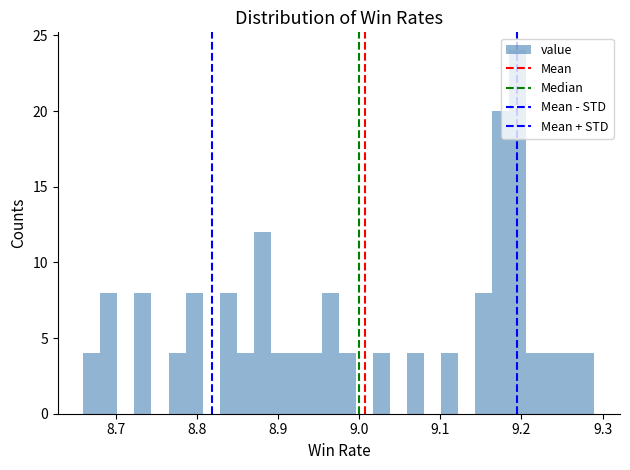

Around what value on the x-axis is the tallest bar? Give the approximate position of its centre, as read against the axis.

9.20